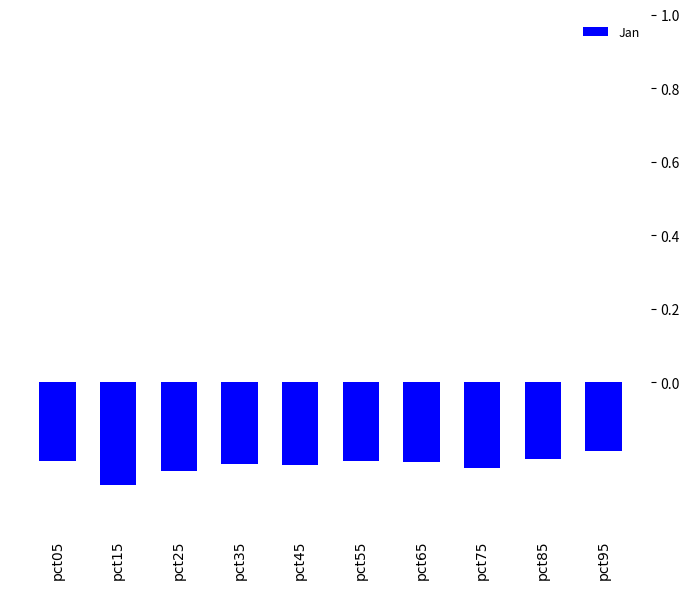

True or false: the data shows -0.2 at pct75.

True